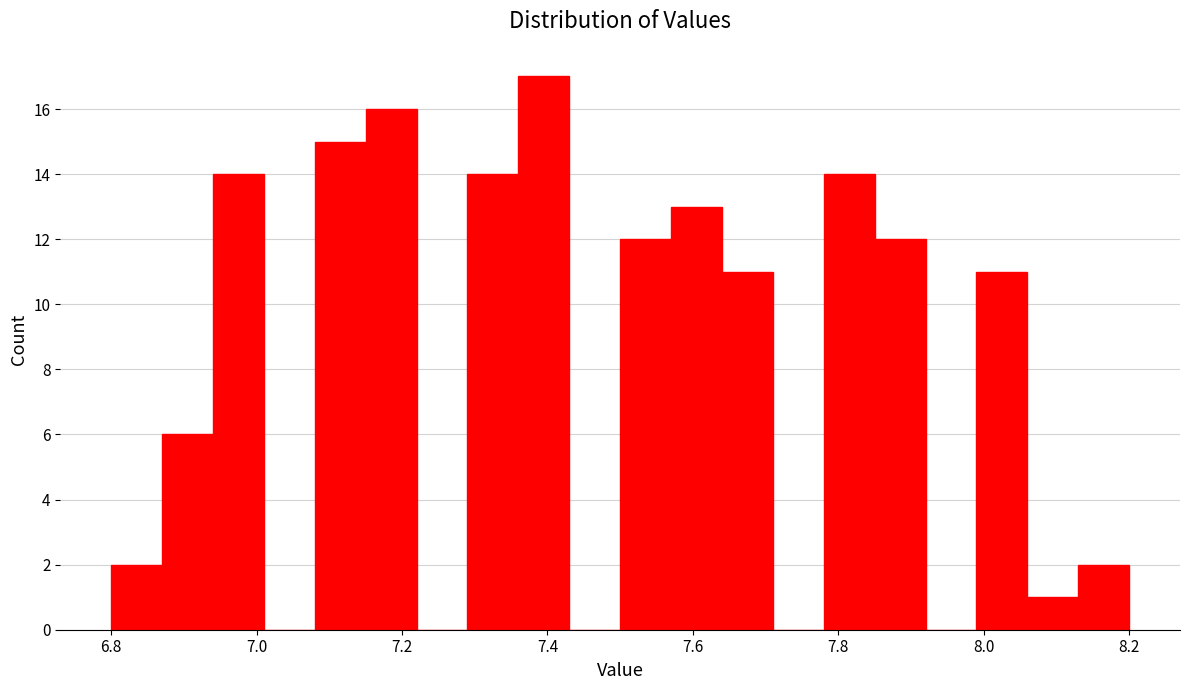

Around what value on the x-axis is the tallest bar? Give the approximate position of its centre, as read against the axis.

7.40